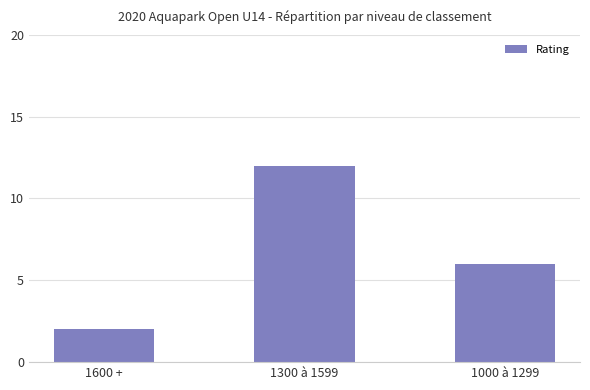

Does the chart contain any negative values?

No